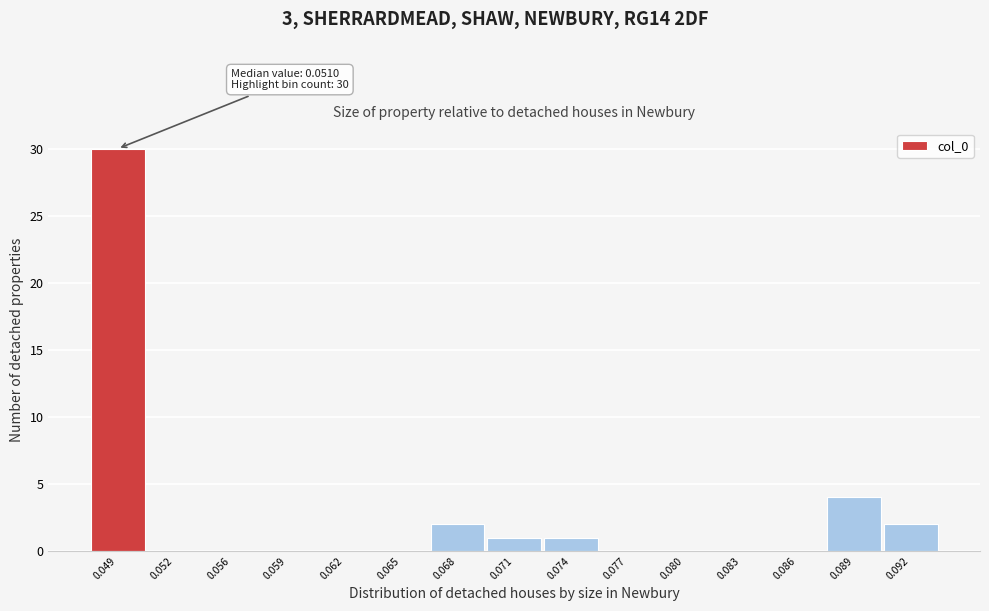

Reading left to right, list all the values displayed in this chart.

0.049=30	0.052=0	0.056=0	0.059=0	0.062=0	0.065=0	0.068=2	0.071=1	0.074=1	0.077=0	0.080=0	0.083=0	0.086=0	0.089=4	0.092=2